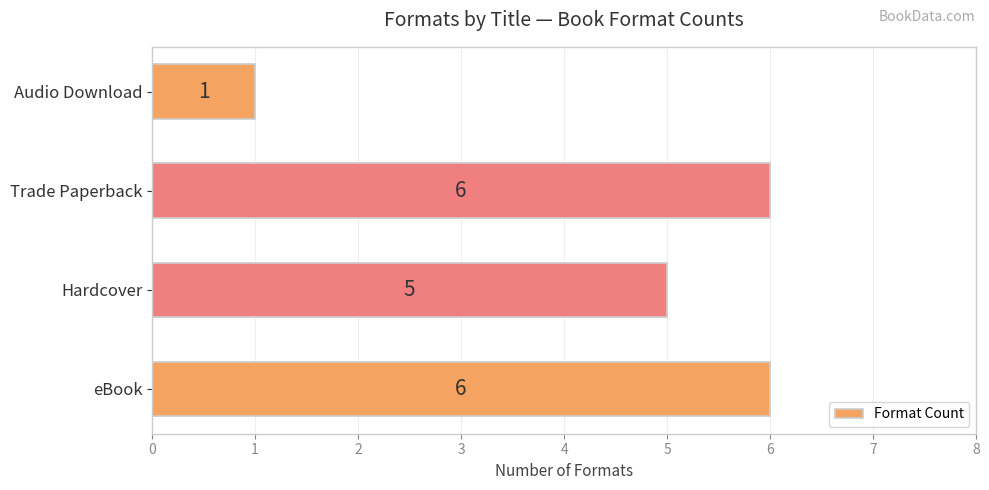

What is the minimum value shown in the chart?

1